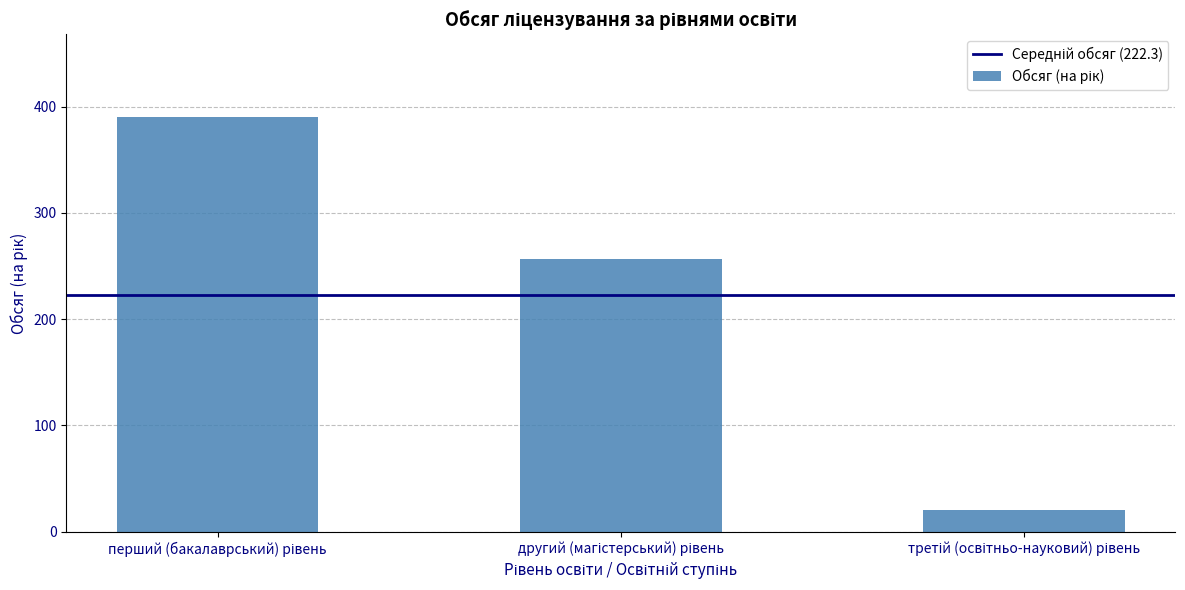

What is the difference between the second highest and minimum values?

237